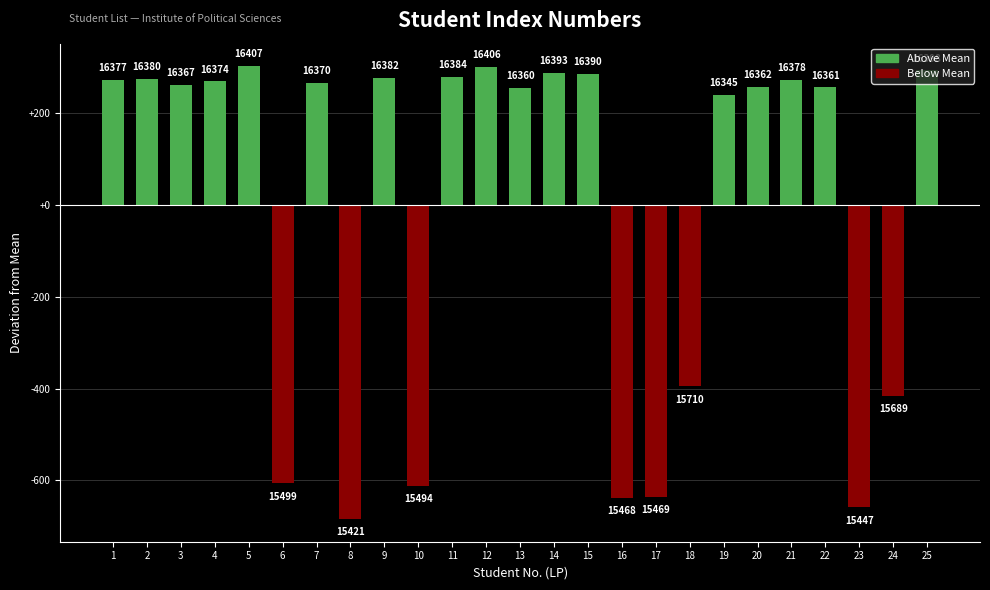

List the labels in order of value, smallest first.

8, 23, 16, 17, 10, 6, 24, 18, 19, 13, 22, 20, 3, 7, 4, 1, 21, 2, 9, 11, 15, 14, 25, 12, 5